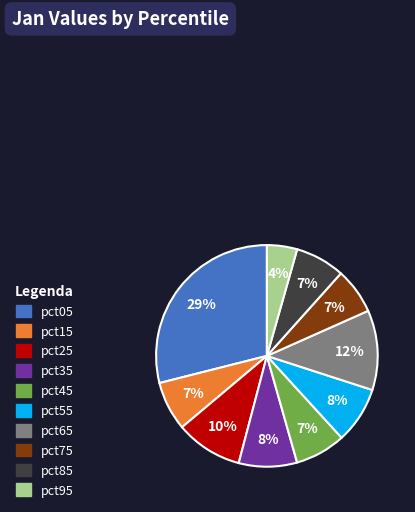

Is there any slice that represents more than half of the pie?

No